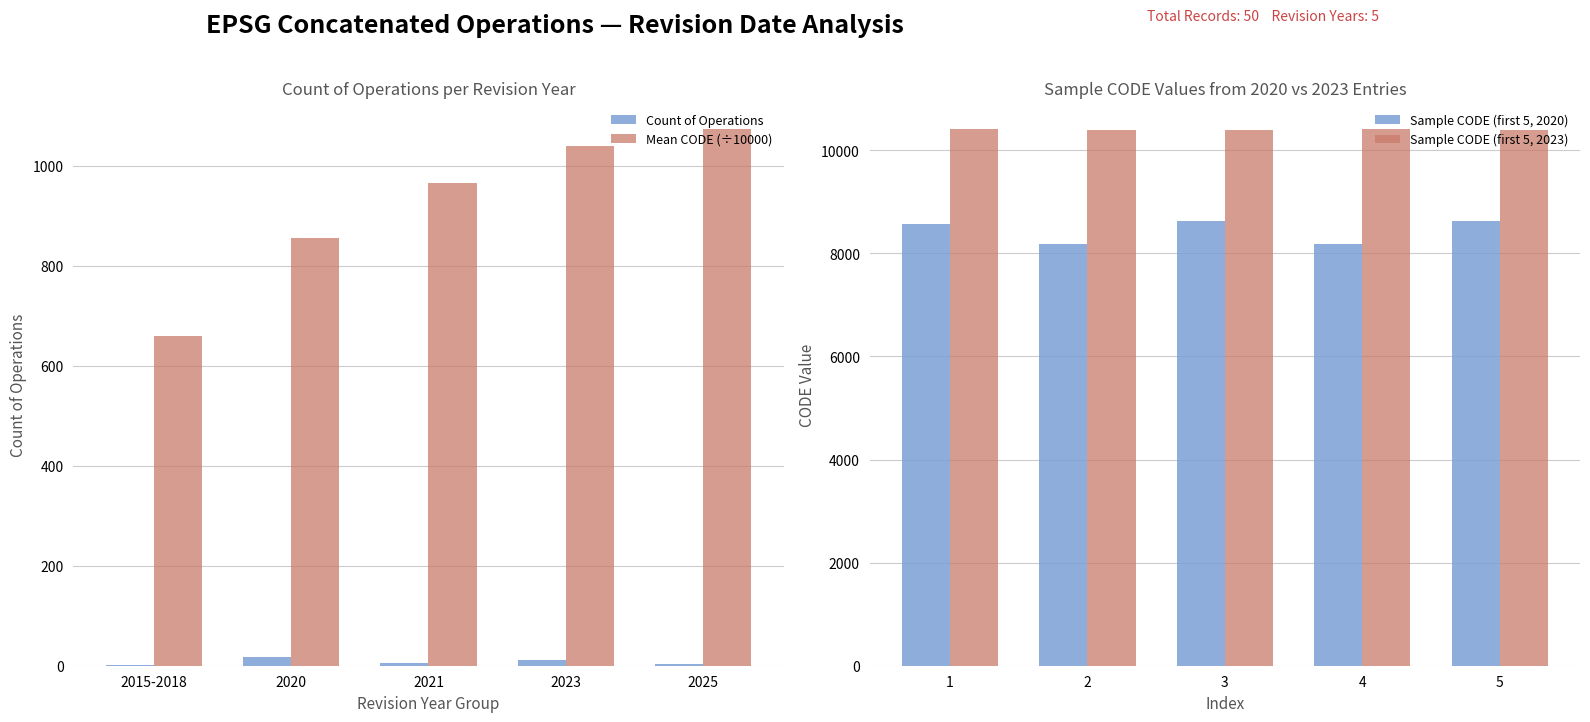

Reading left to right, extract all data points from this chart.

Count of Operations: 2.0	17.0	6.0	11.0	4.0
Mean CODE (÷10000): 660.0	856.0	965.1	1039.9	1073.5
Sample CODE (first 5, 2020): 8571.0	8178.0	8634.0	8174.0	8636.0
Sample CODE (first 5, 2023): 10409.0	10398.0	10394.0	10411.0	10395.0